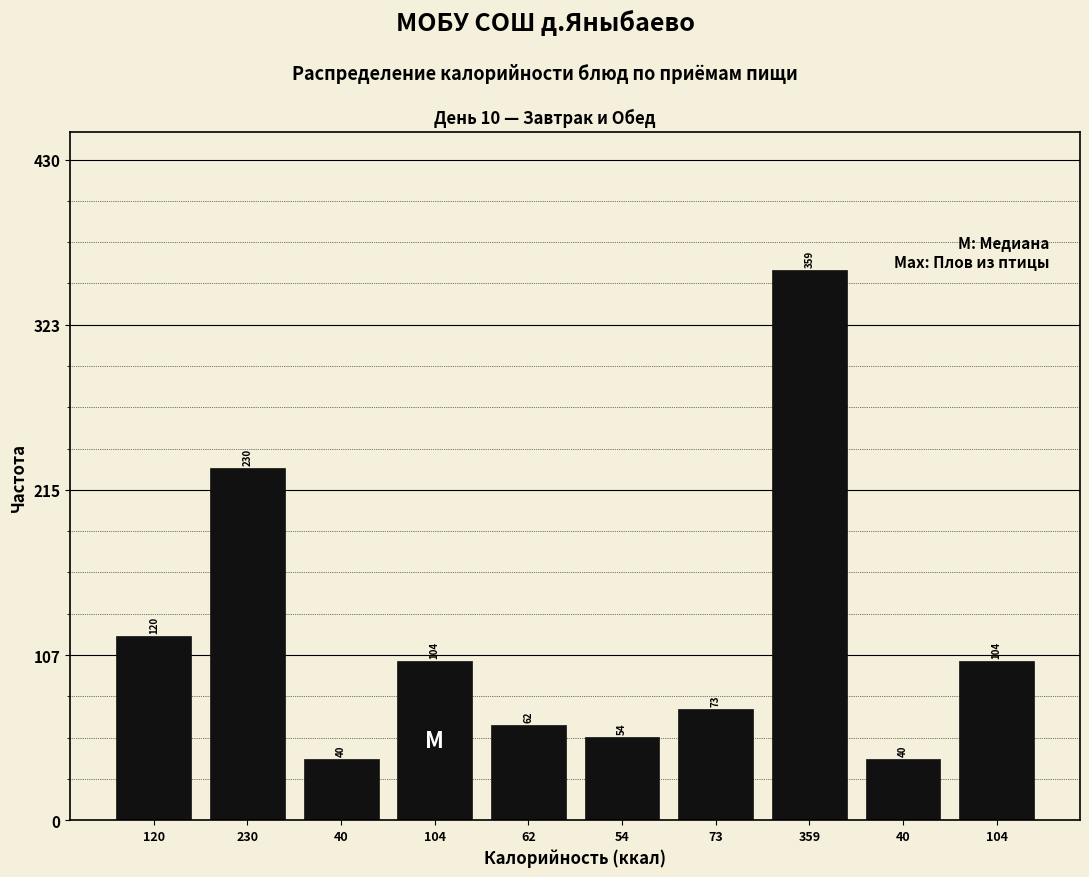

How many series are shown in this chart?

1